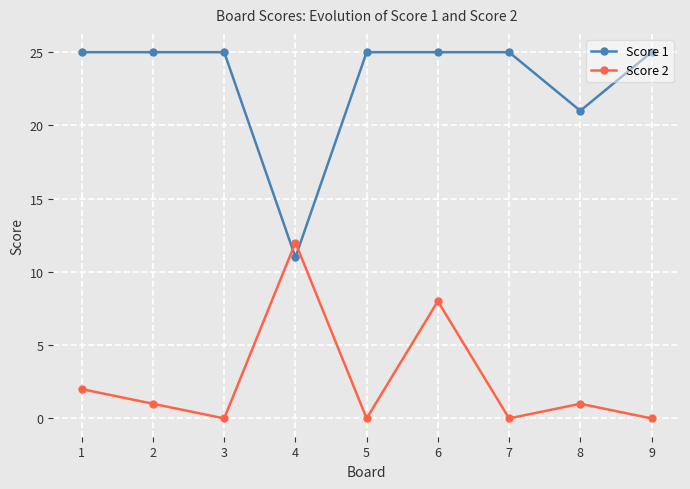

Which series has the widest spread of values?

Score 1